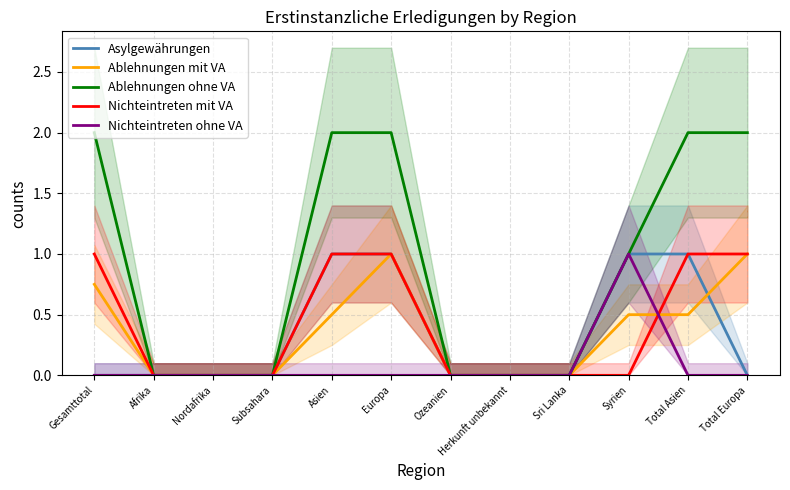

Count the Asylgewährungen values in the range 0 to 1.

12